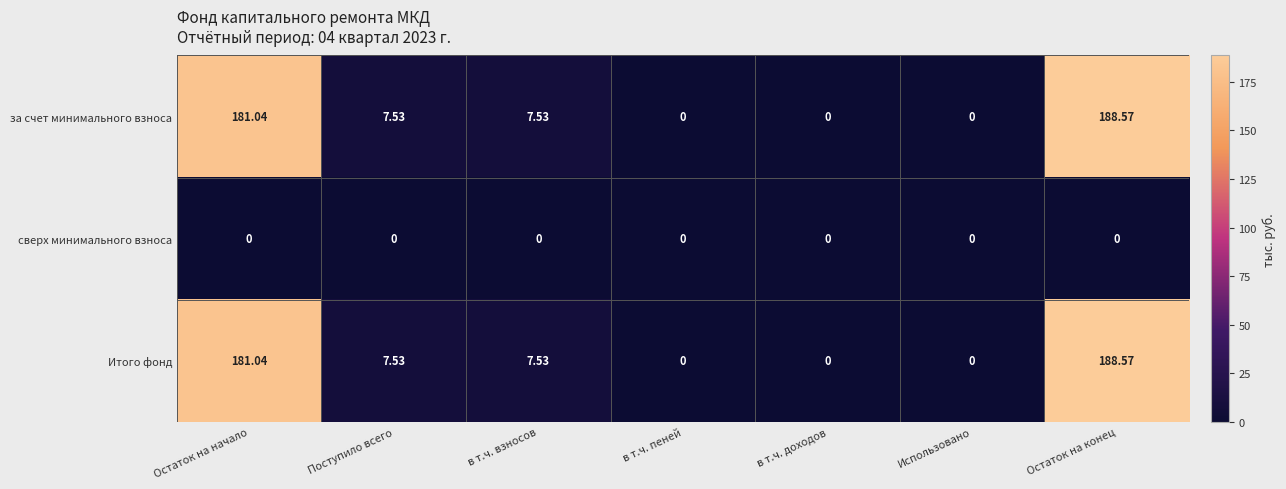

Where does the за счет минимального взноса series first go above 7?

Остаток на начало